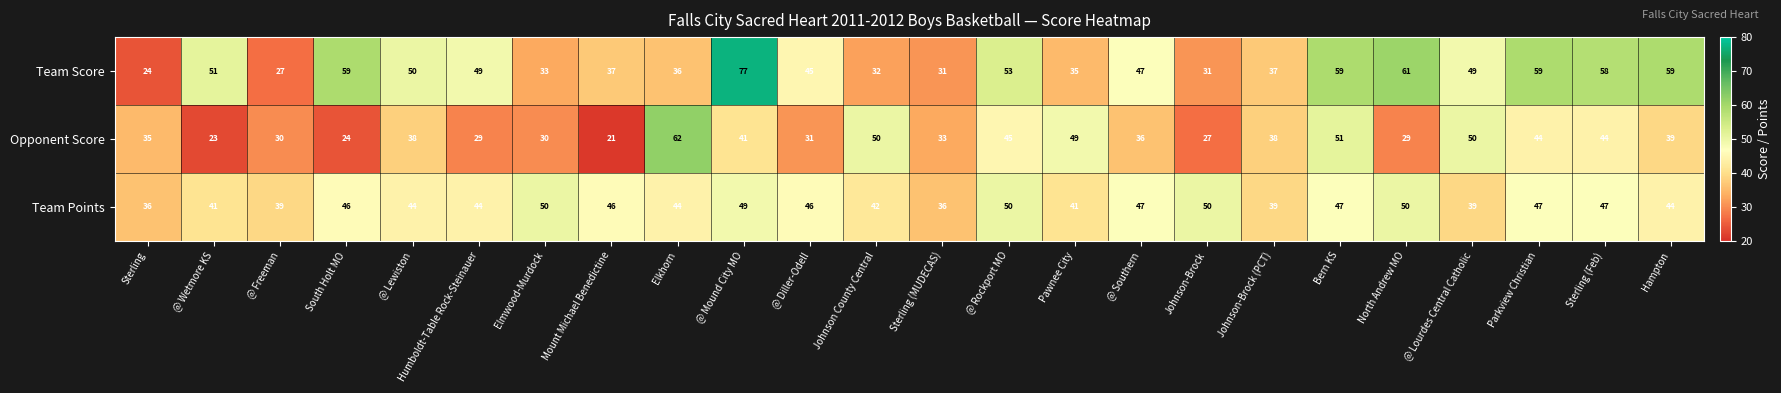

Which series changed the most between Sterling and North Andrew MO?

Team Score